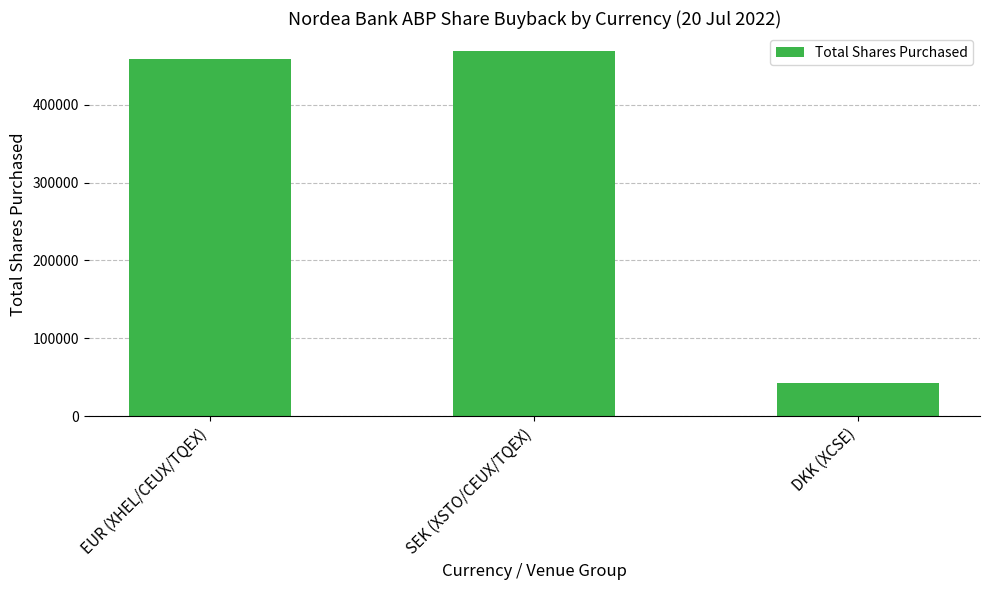

Does the chart contain stacked bars?

No